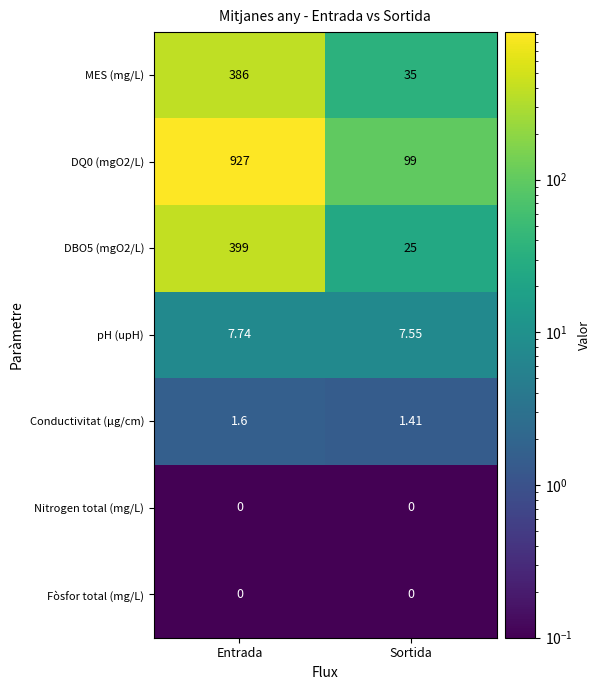

At how many categories does at least one series exceed 249?

1